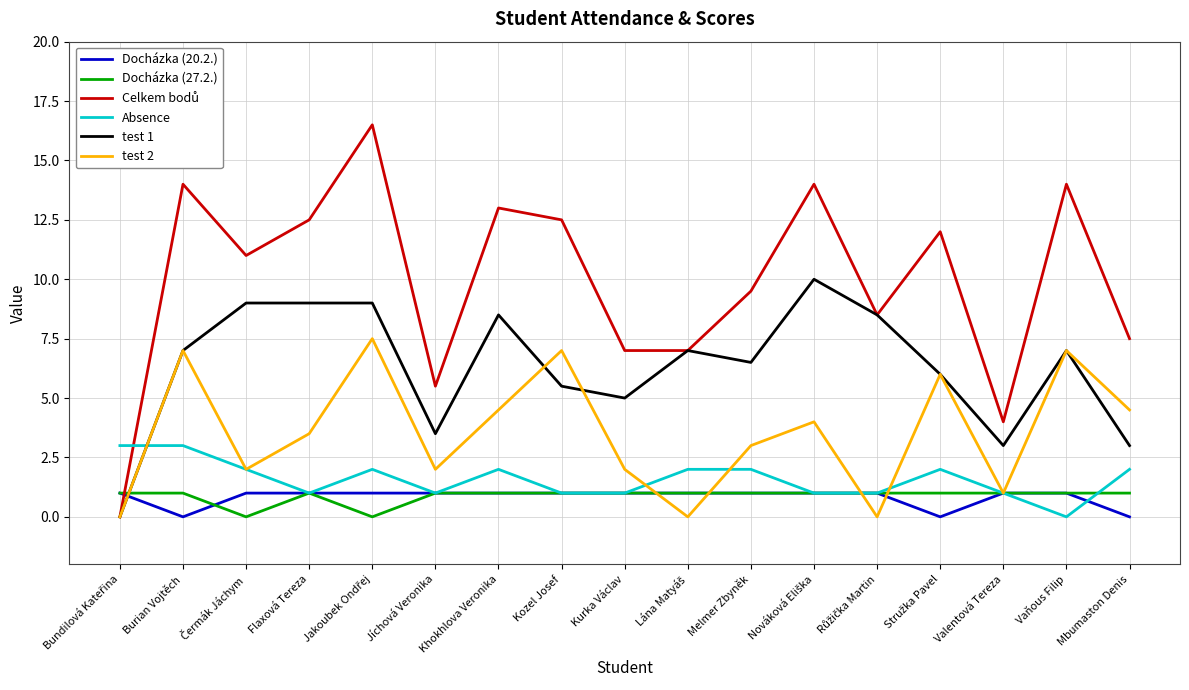

Which category has the lowest value in the Absence series?

Vaňous Filip